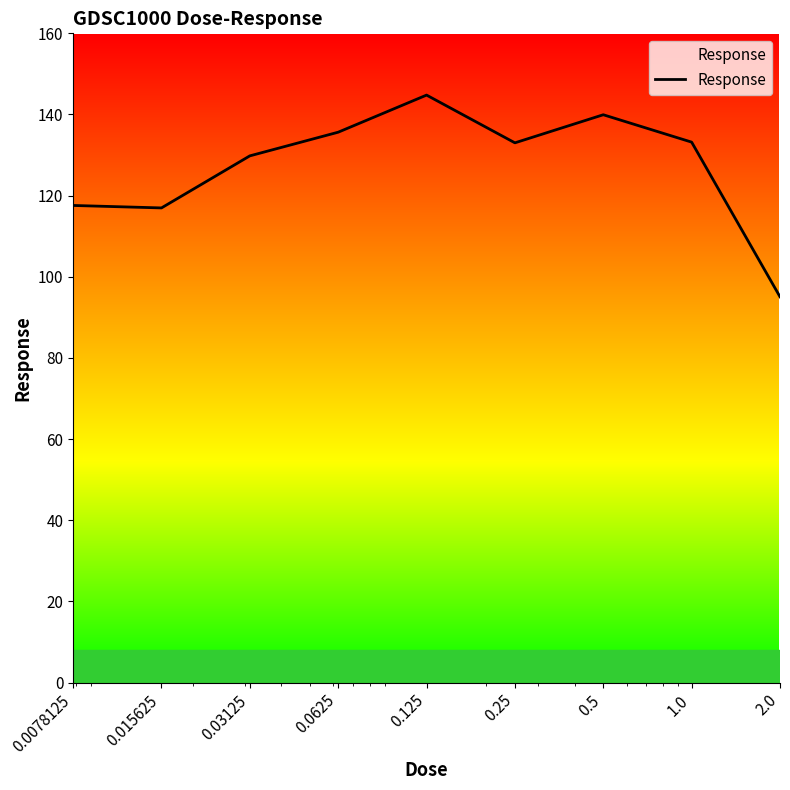

What is the difference between the maximum and minimum values?

49.7